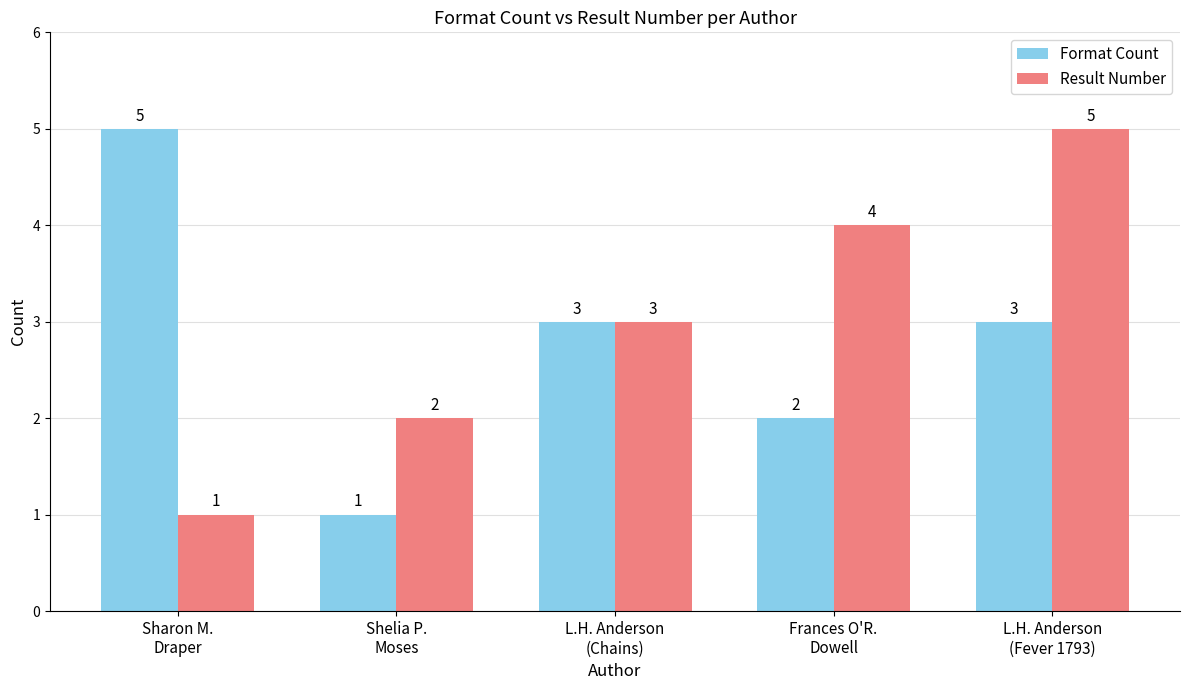

How many bars are there in total?

10